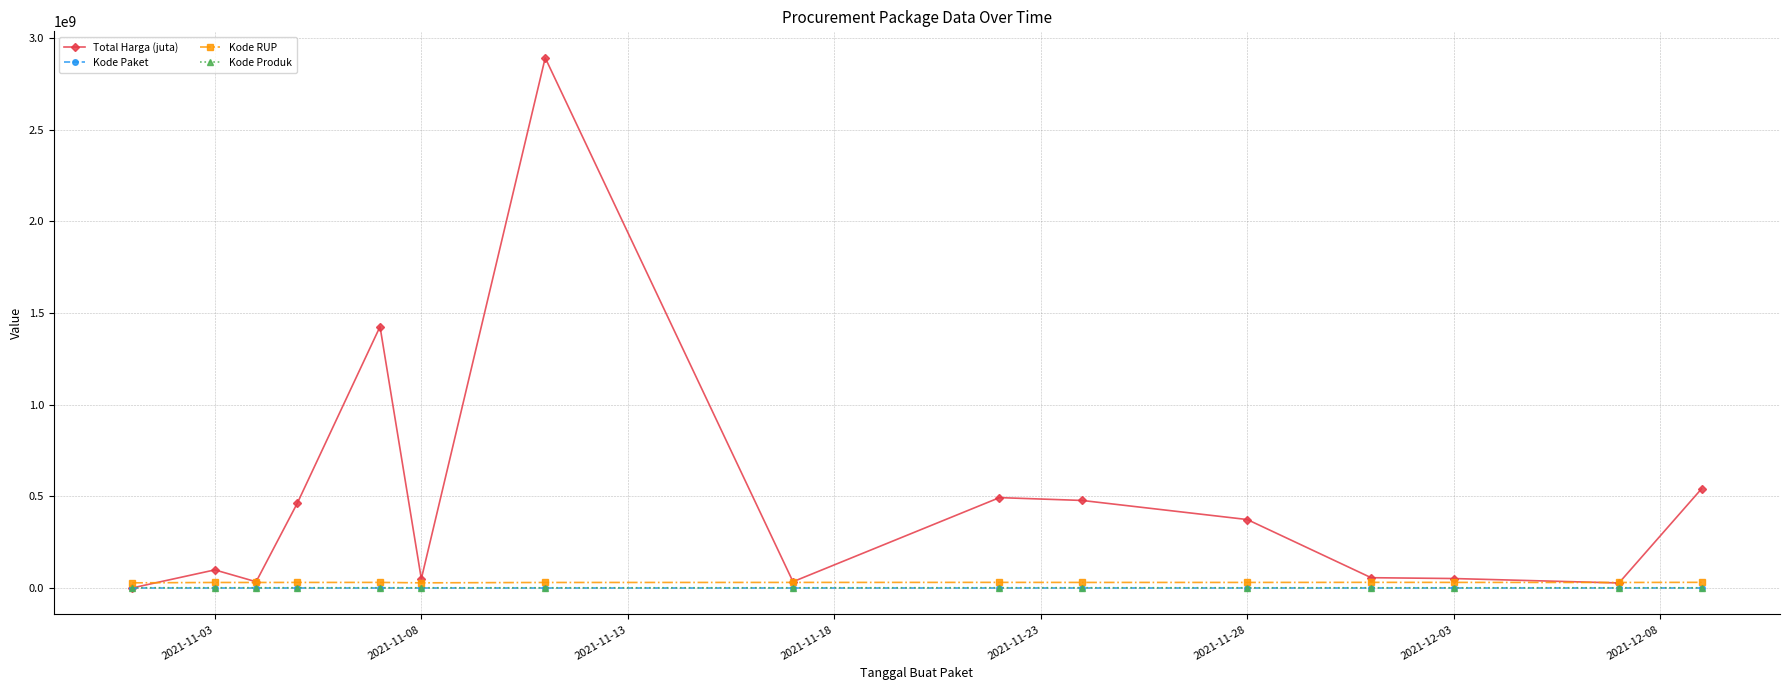

True or false: Kode RUP has more than 2 interior local peaks.

True